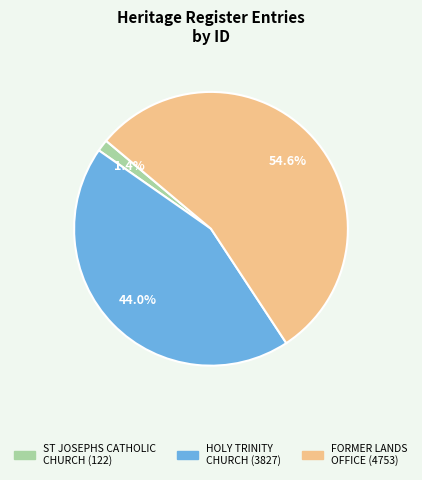

Between ST JOSEPHS CATHOLIC CHURCH and HOLY TRINITY CHURCH, which is larger?

HOLY TRINITY CHURCH